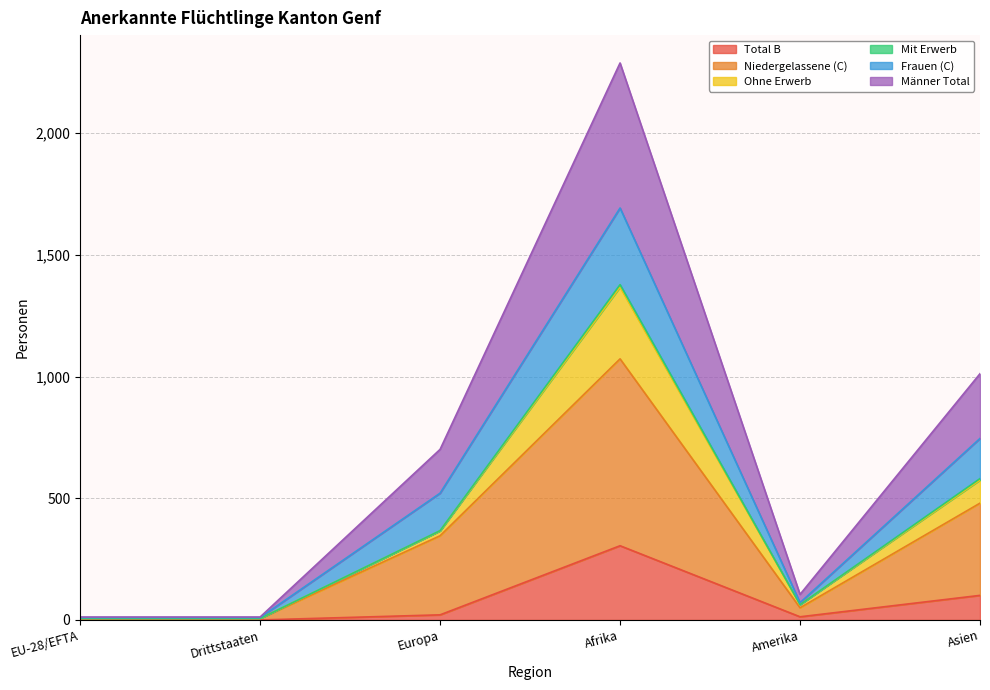

True or false: Männer Total and Niedergelassene (C) cross at least once.

False